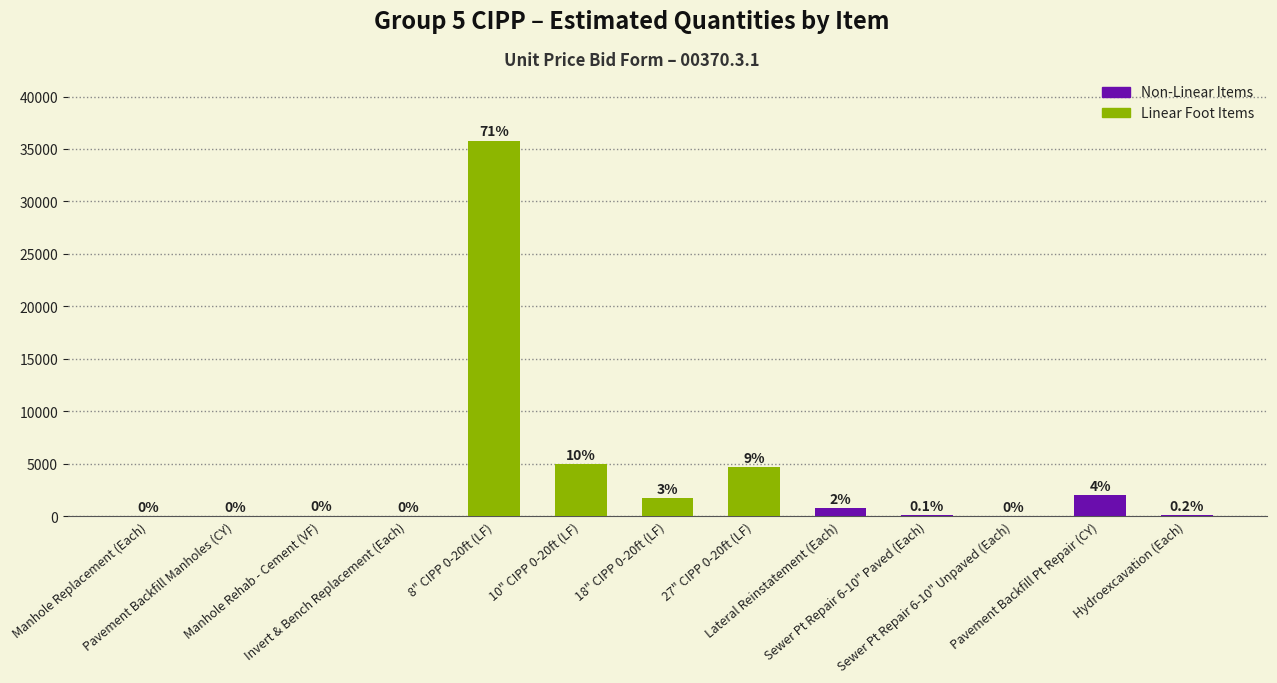

Between Lateral Reinstatement (Each) and Manhole Replacement (Each), which is larger?

Lateral Reinstatement (Each)